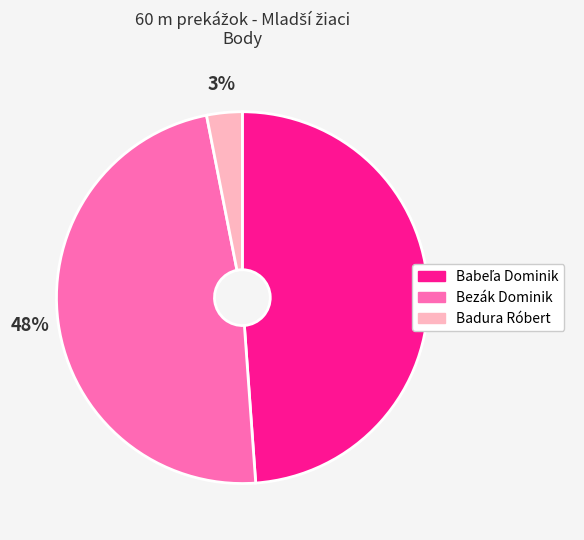

How many slices are in this pie chart?

3